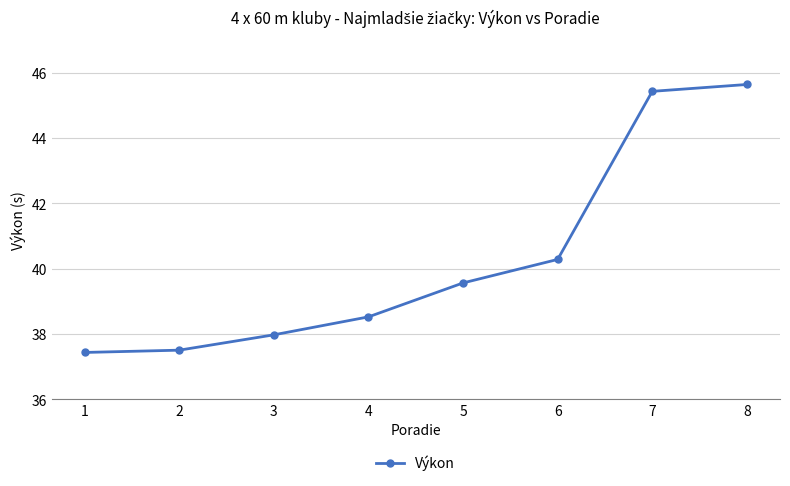

At which label is the value closest to 41?

6